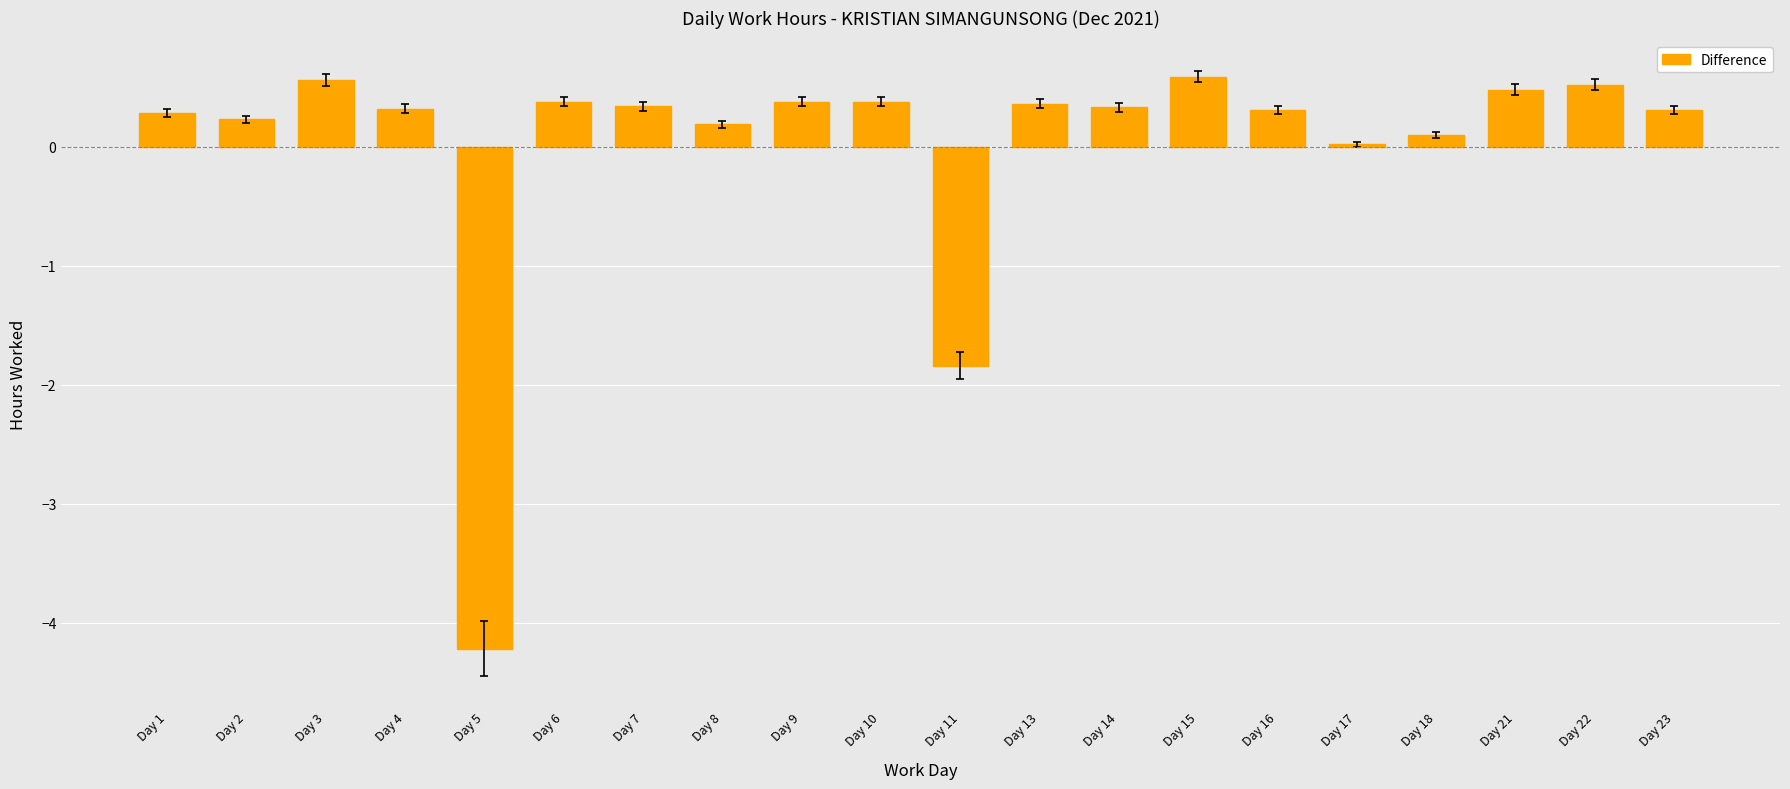

What is the minimum value shown in the chart?

-4.2